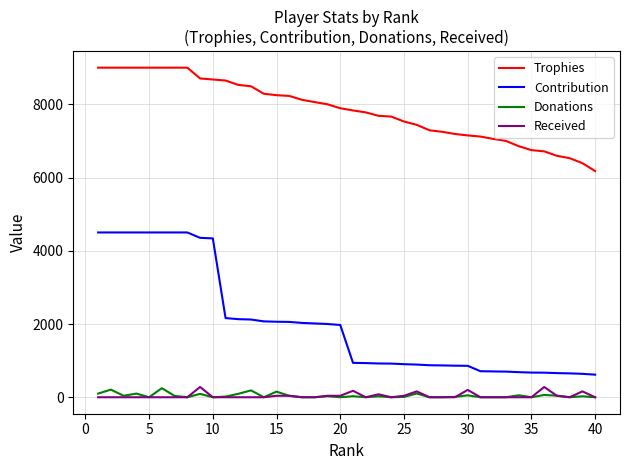

True or false: Donations and Trophies intersect in this chart.

False